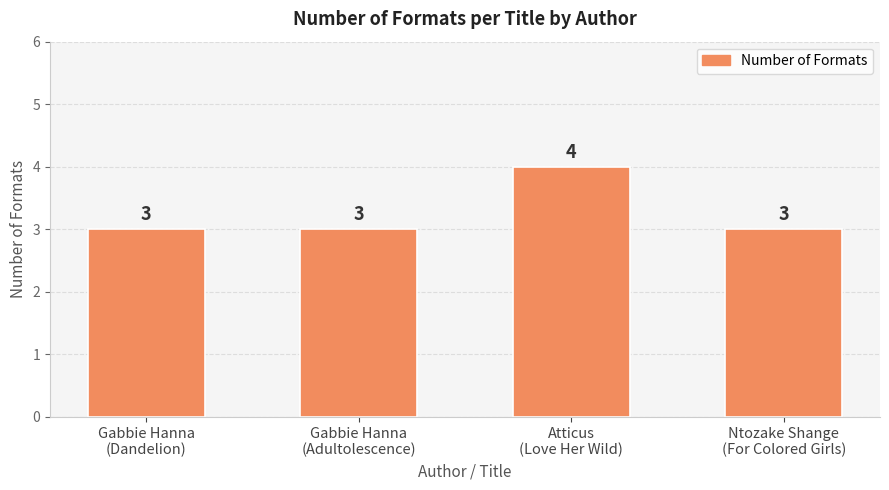

How many bars are there in total?

4